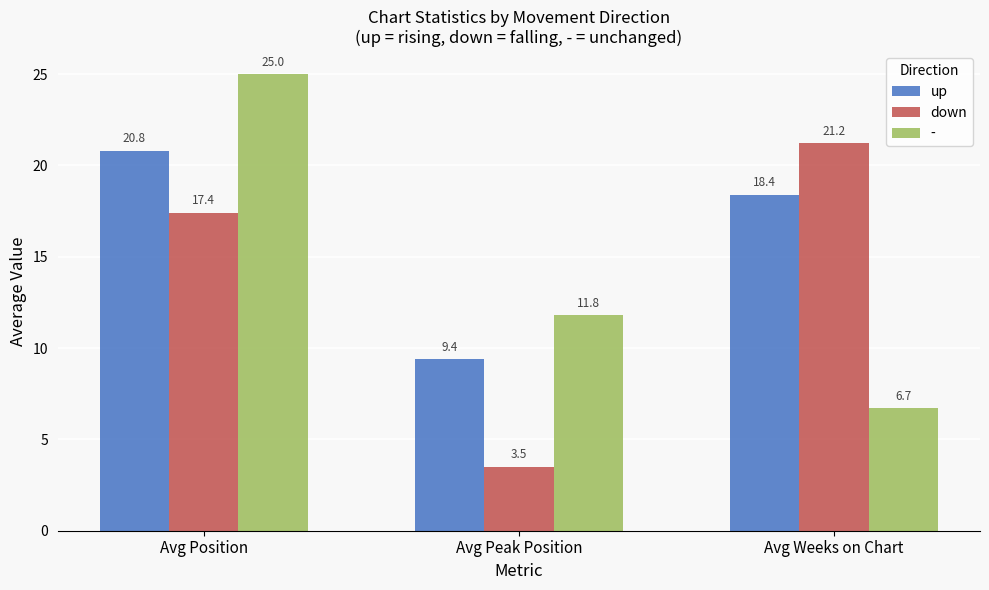

What is the maximum value for up?

20.8